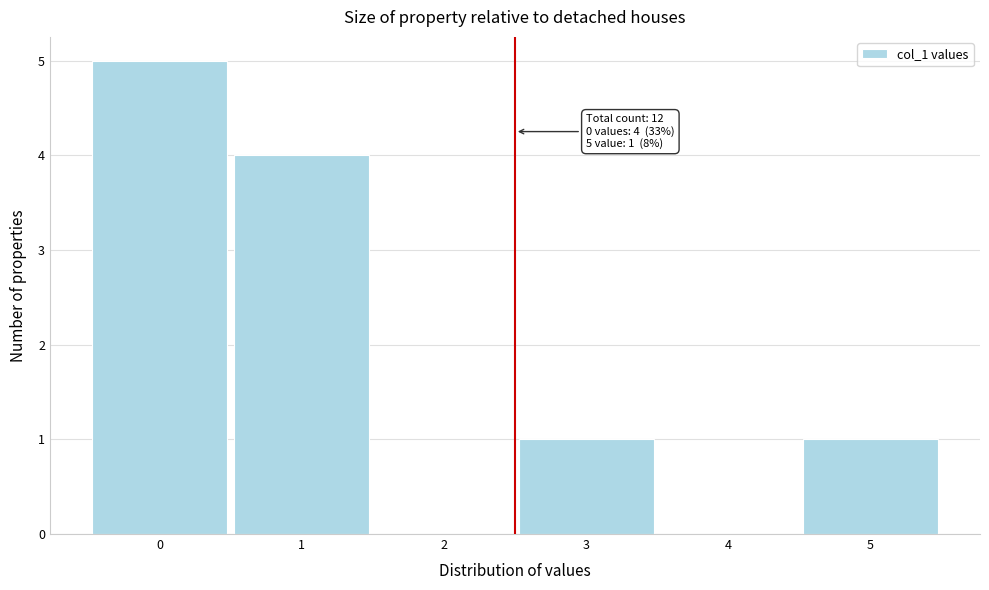

What is the maximum value shown in the chart?

5